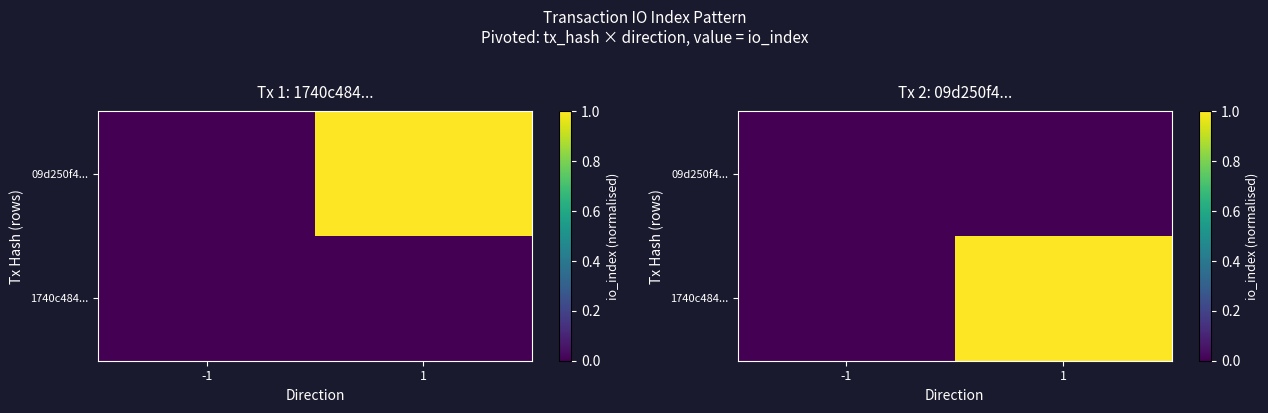

Is it true that 1740c484... equals 1 at 1?

True